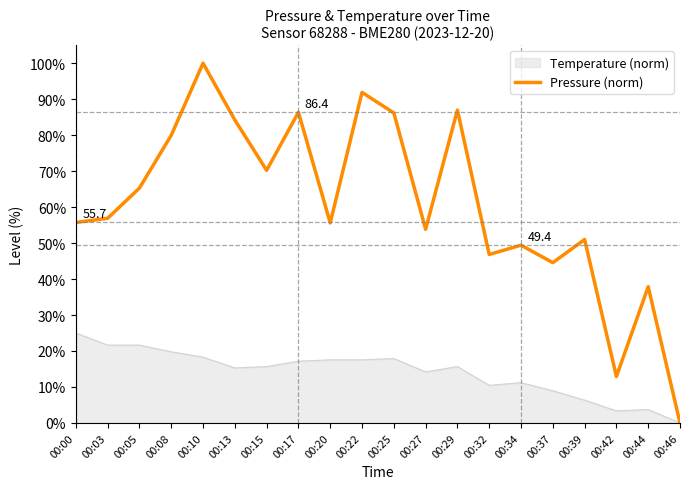

What is the greatest value displayed?

100.0